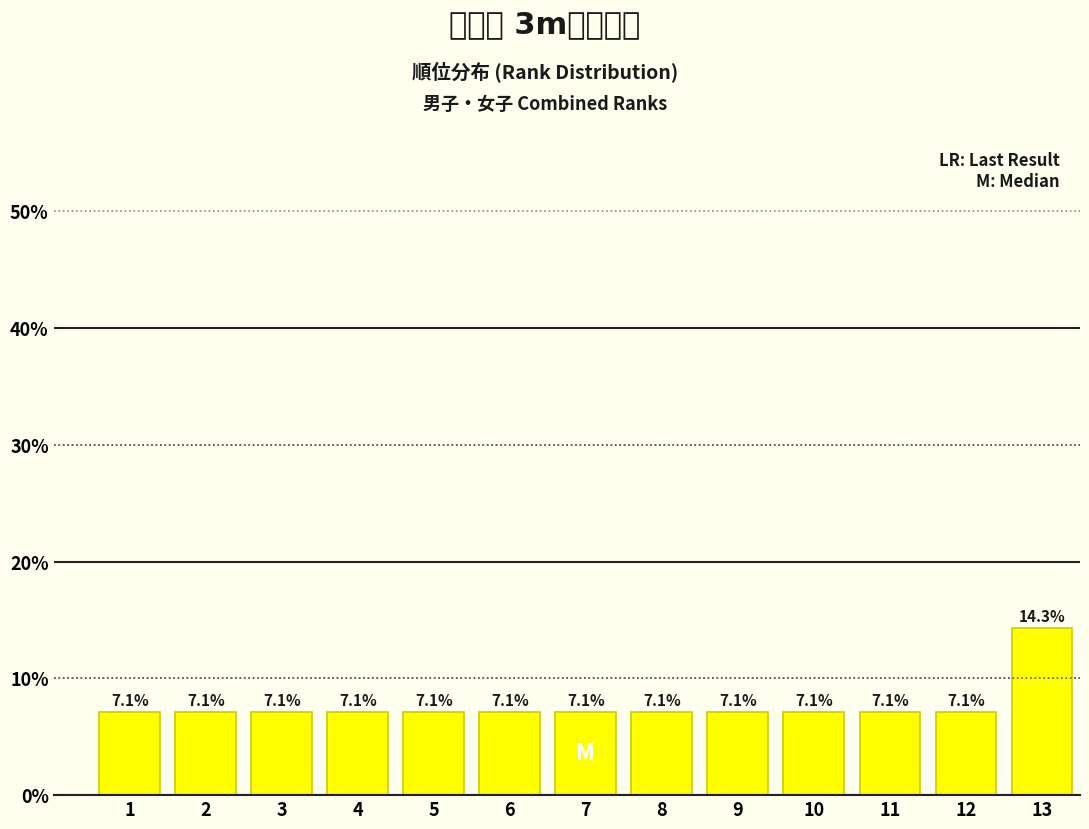

Reading left to right, extract all data points from this chart.

1=7.1	2=7.1	3=7.1	4=7.1	5=7.1	6=7.1	7=7.1	8=7.1	9=7.1	10=7.1	11=7.1	12=7.1	13=14.3